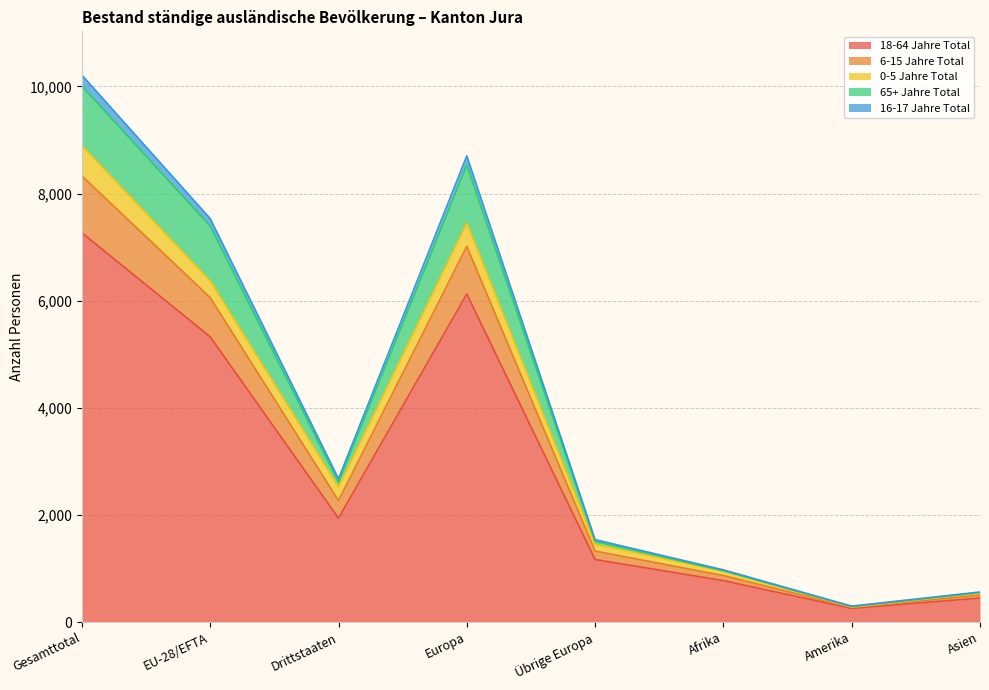

The 16-17 Jahre Total series shows 706 at Drittstaaten. True or false?

False